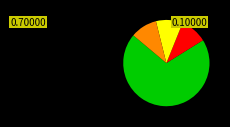

Is there any slice that represents more than half of the pie?

Yes